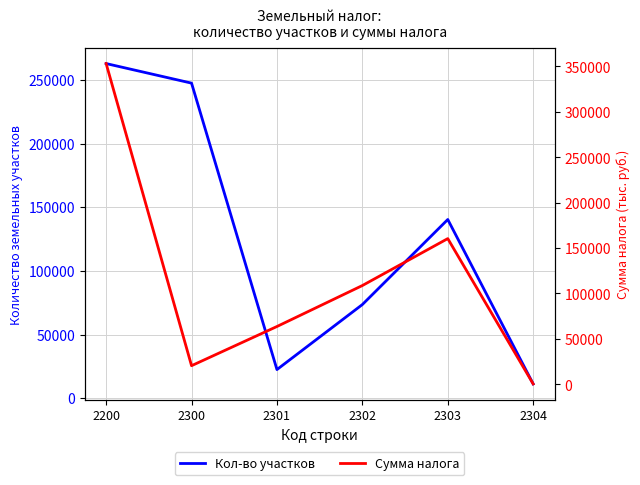

How many values in the Сумма налога series exceed 108713?

2